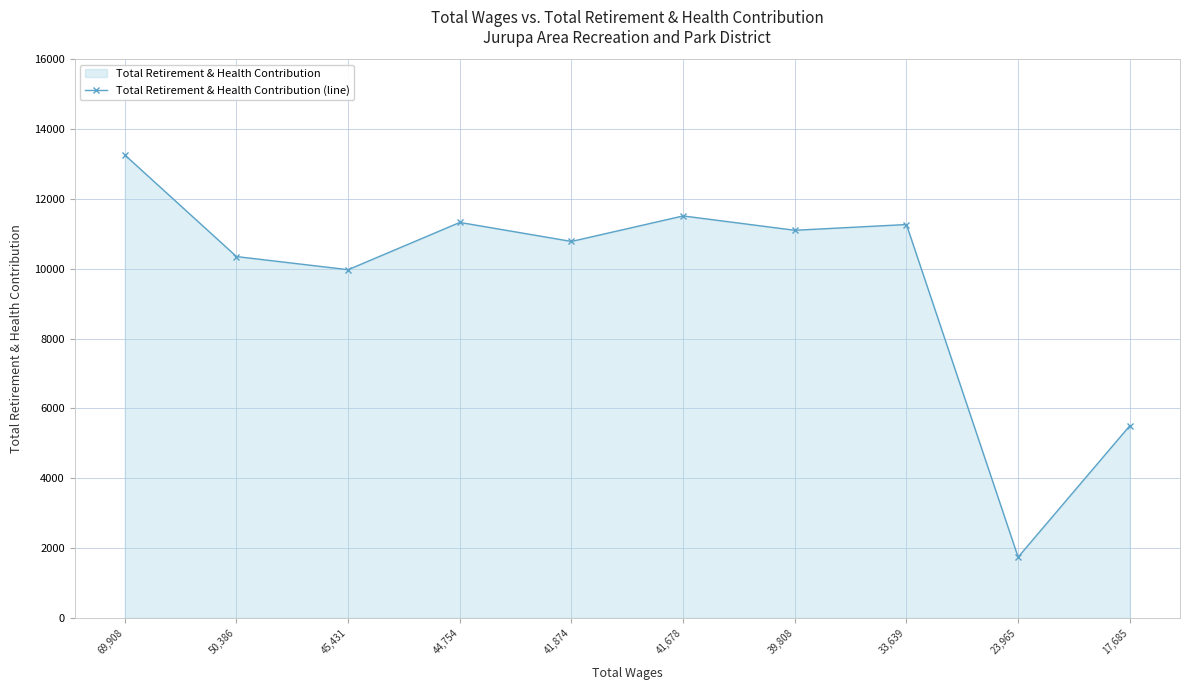

What position from the right is 69,908?

10